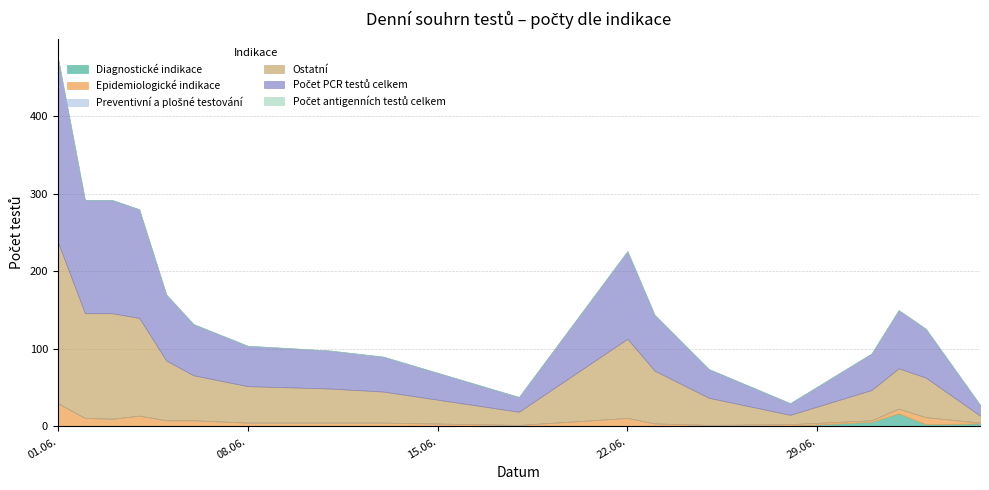

At which label does Počet antigenních testů celkem reach its peak?

01.06.2020